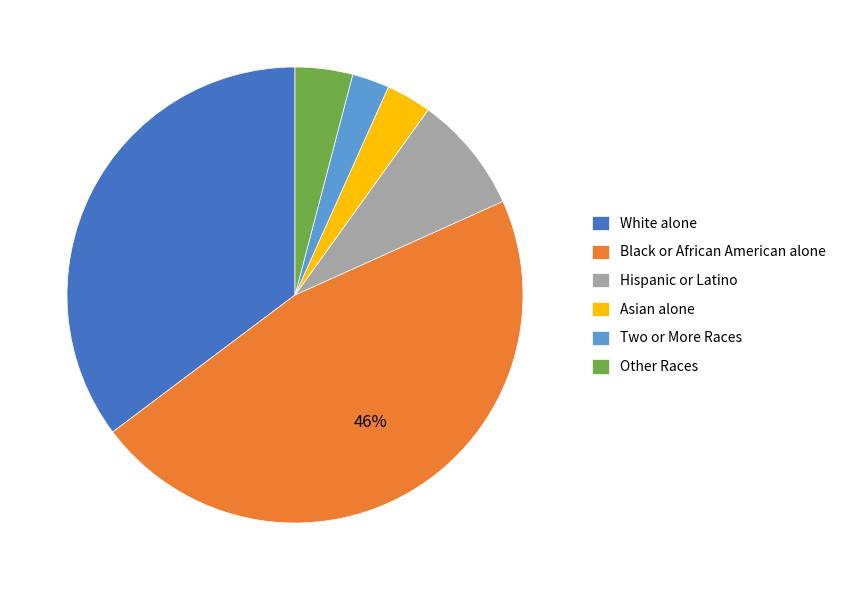

Is it true that Hispanic or Latino is 8% of the pie?

True